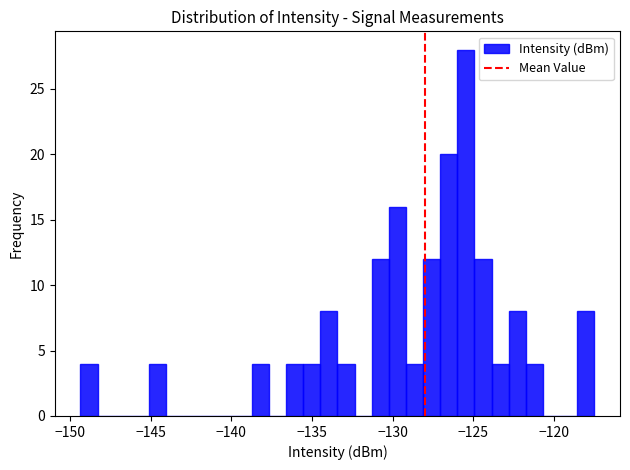

Read against the x-axis, roughly where is the centre of the tallest bar?

-125.5